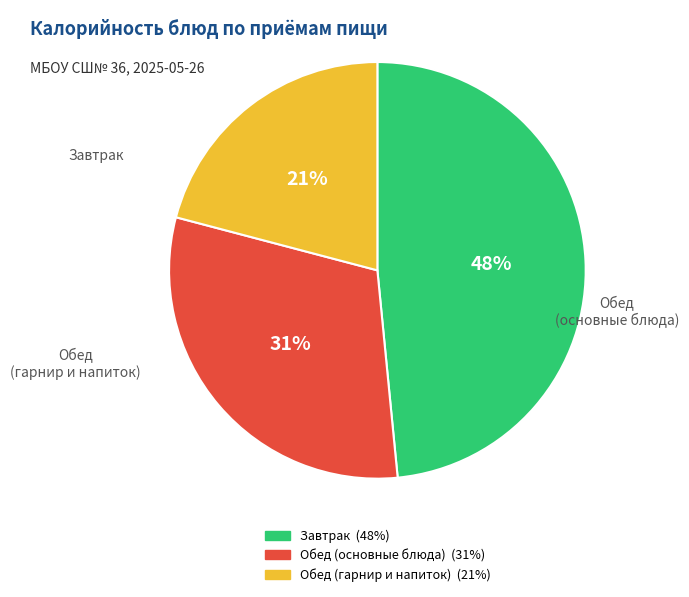

Does any single category account for the majority?

No